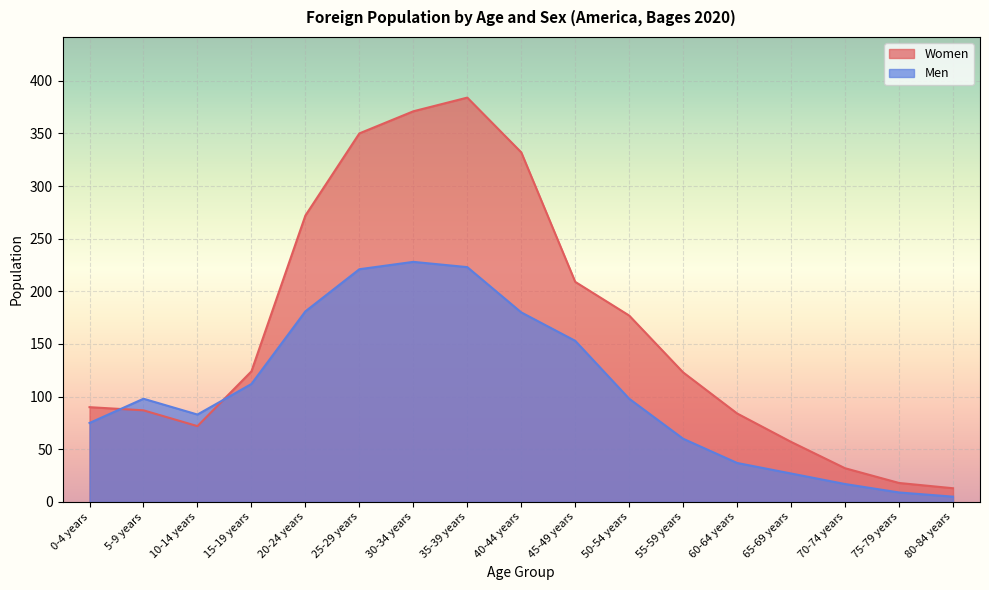

What is the difference between the Men values at 60-64 years and 40-44 years?

143